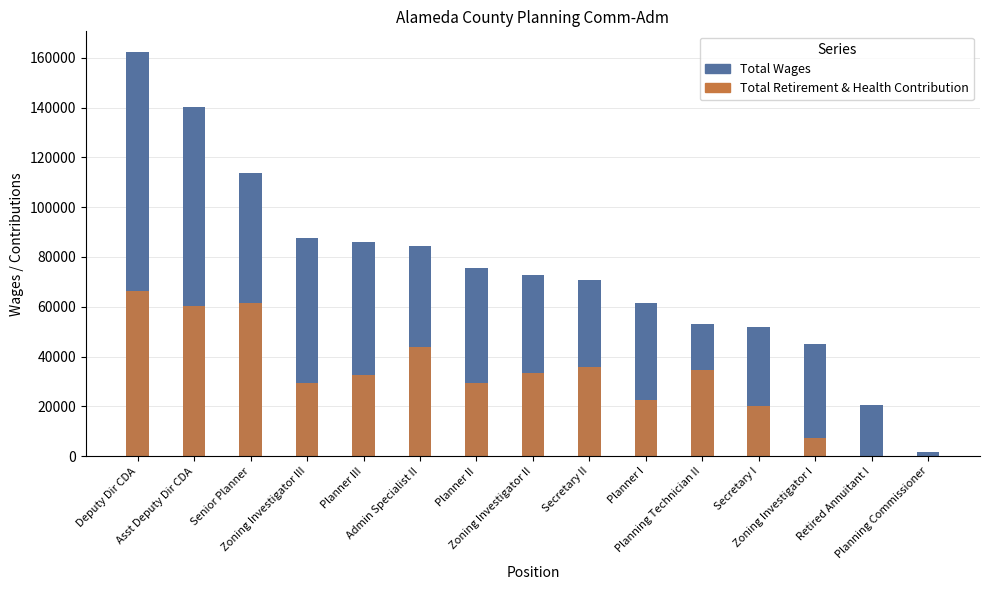

True or false: Total Retirement & Health Contribution has a value of 42399 at Planner II.

False